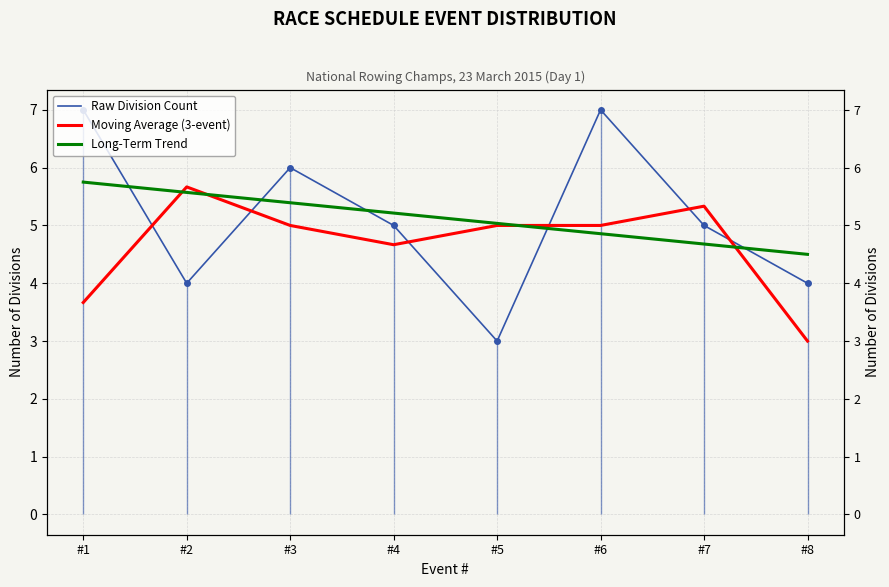

At which label does Long-Term Trend reach its peak?

#1